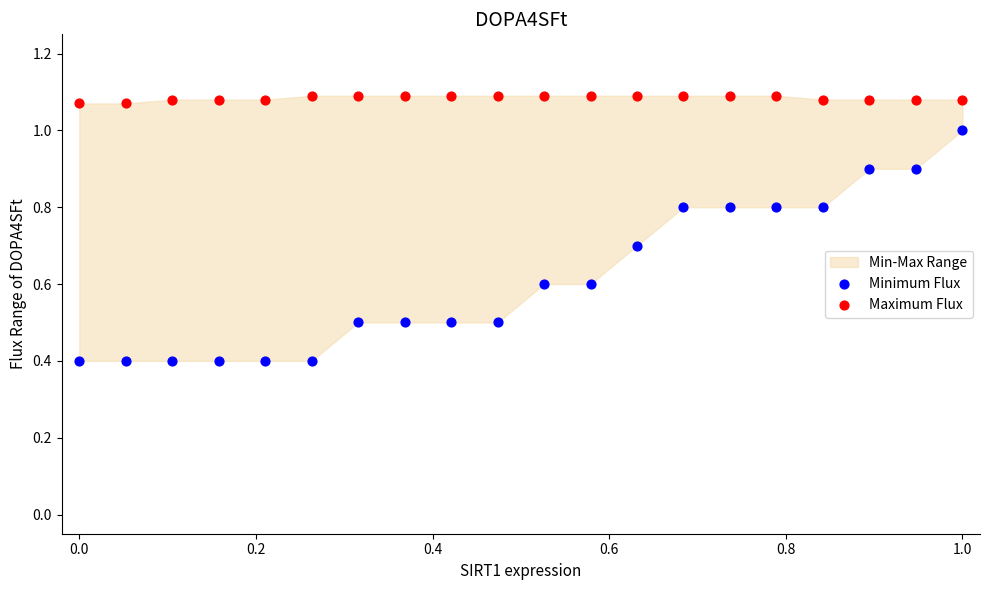

Which series contains the highest Y value?

Maximum Flux